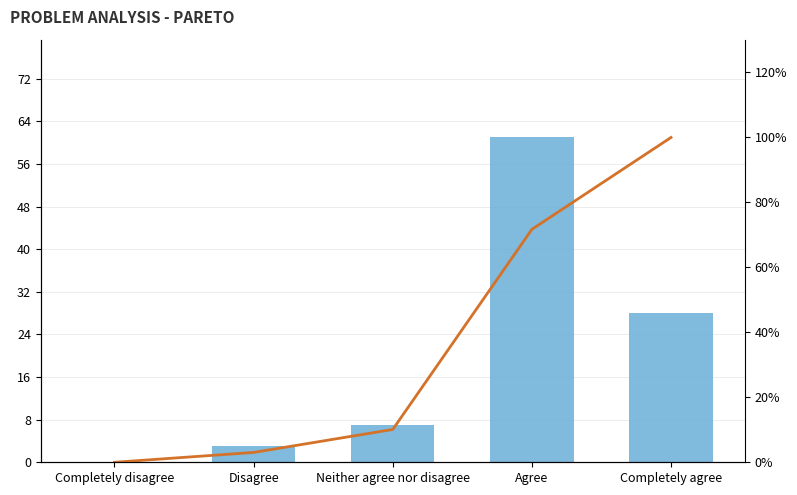

What is the label of the 4th bar from the right?

Disagree